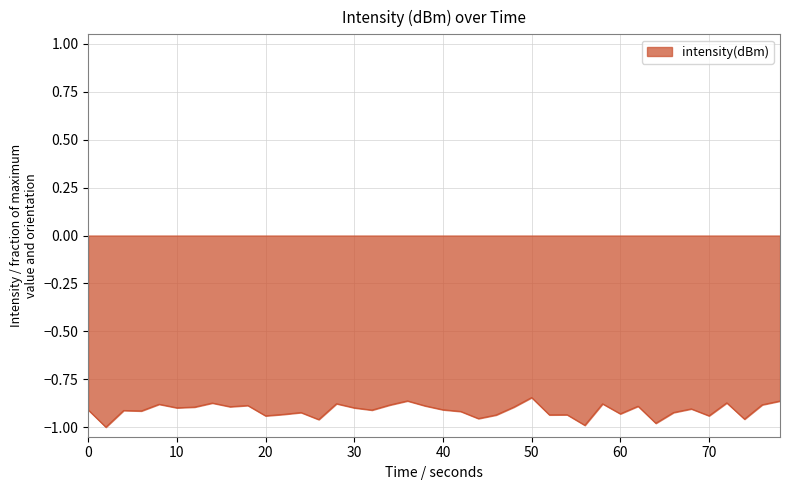

How many lines are shown in the chart?

1